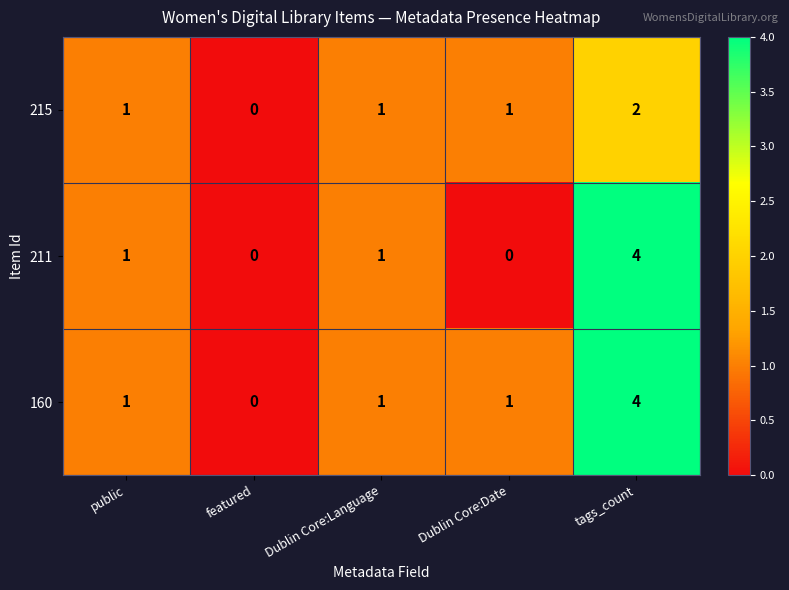

How many categories are shown in the chart?

5